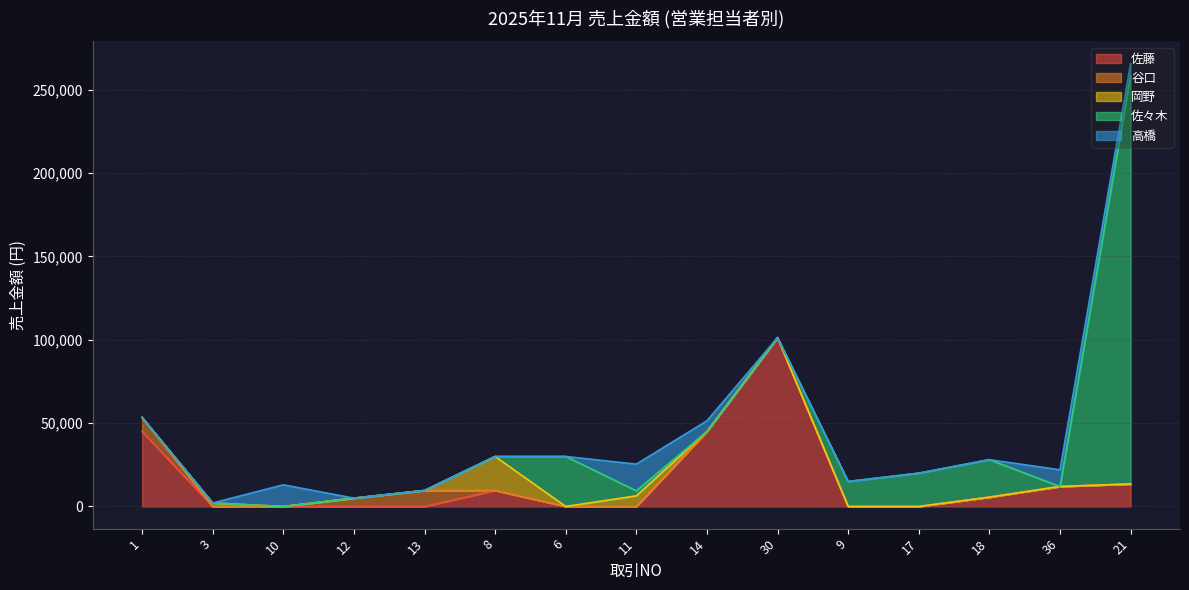

What is the difference between the second highest and minimum values in the 佐々木 series?

30000